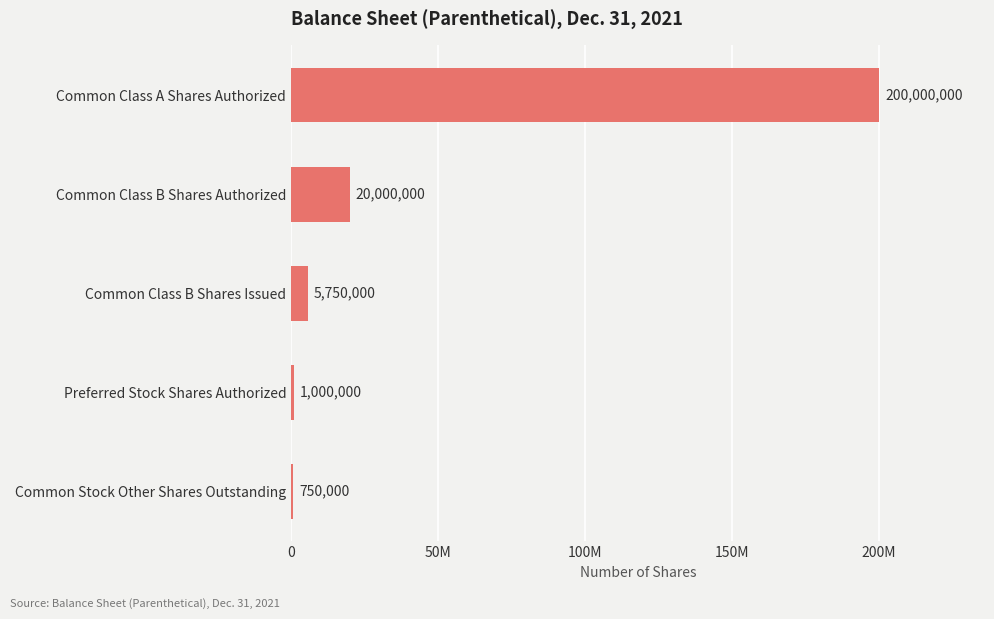

Does the chart contain any negative values?

No